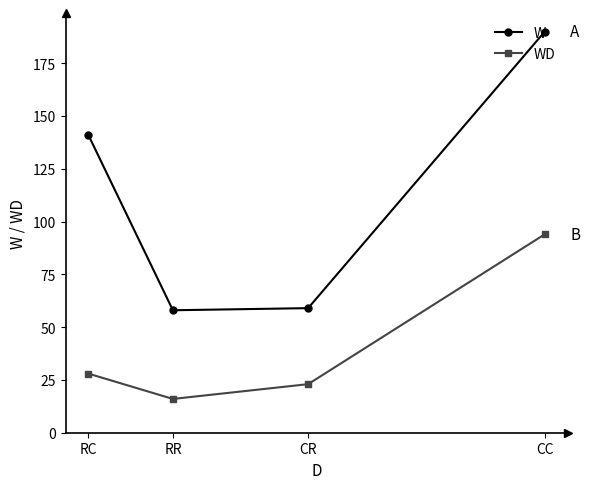

Does the chart display data point markers on the line(s)?

Yes